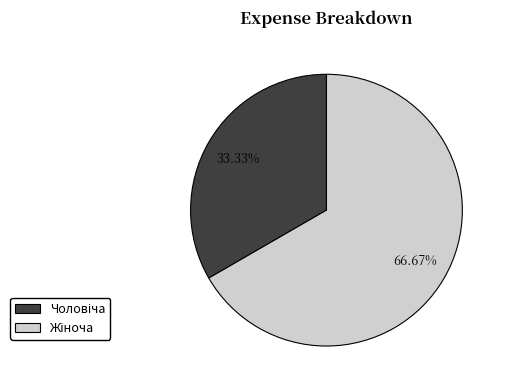

Count the number of slices in the pie.

2